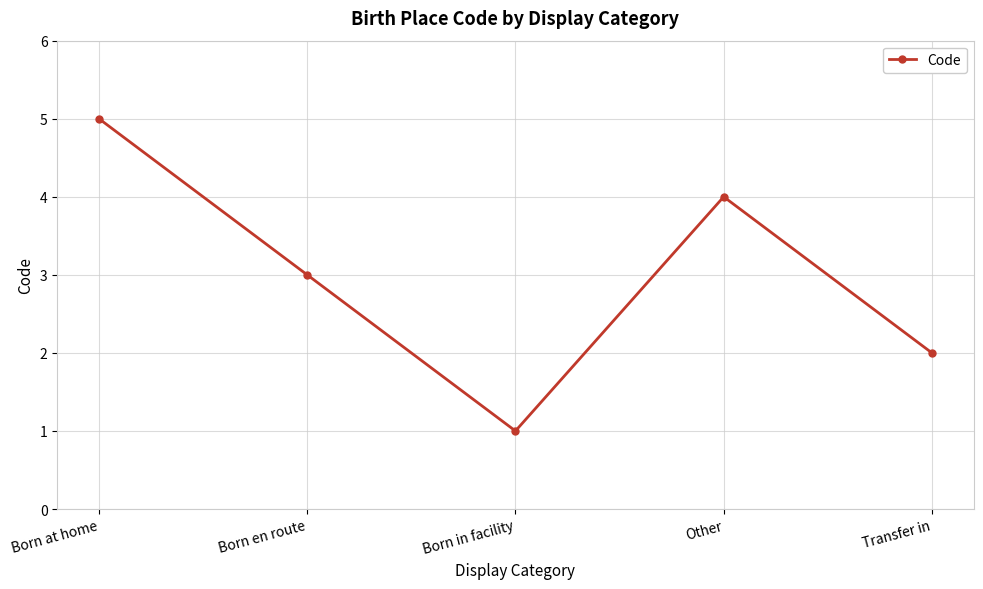

What is the difference between the maximum and minimum values?

4